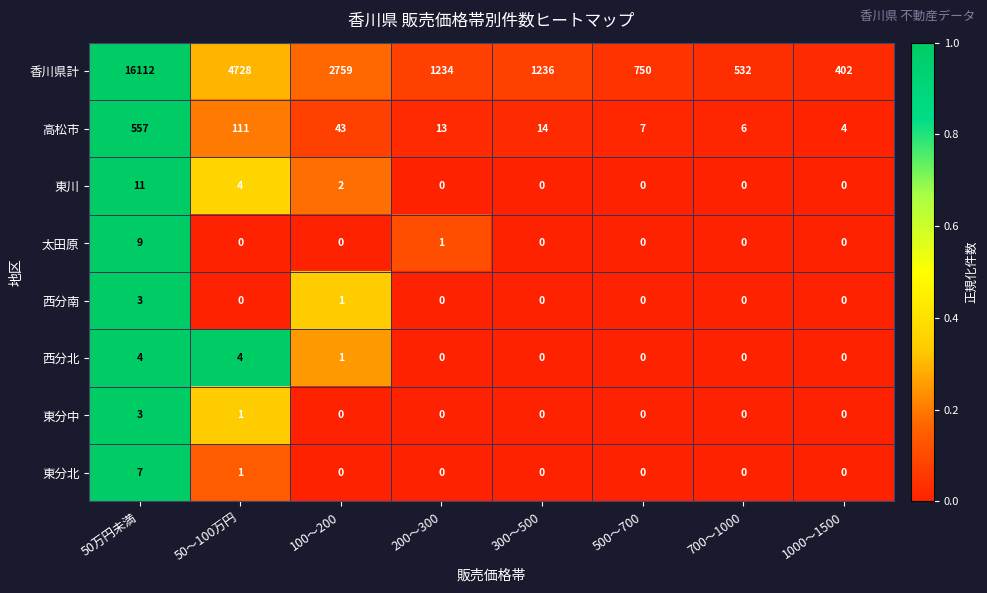

The 香川県計 series shows 750 at 500～700. True or false?

True